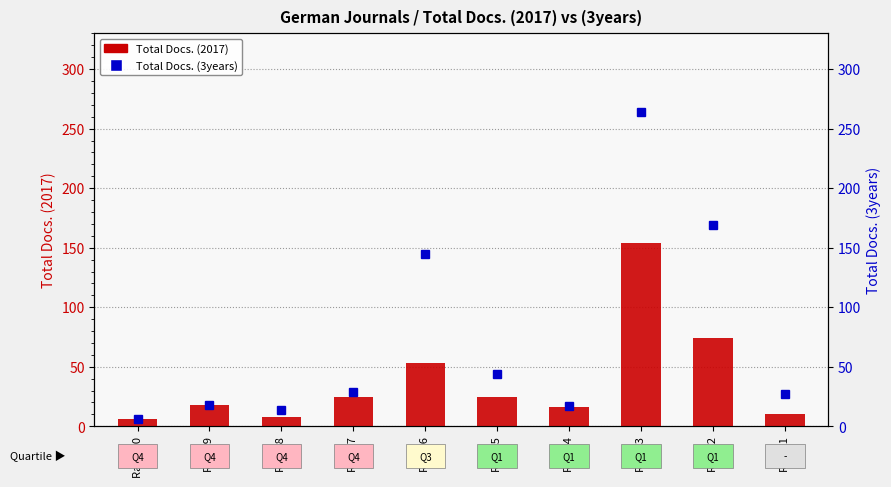

What is the change in value from Rank 8 to Rank 4?

+8